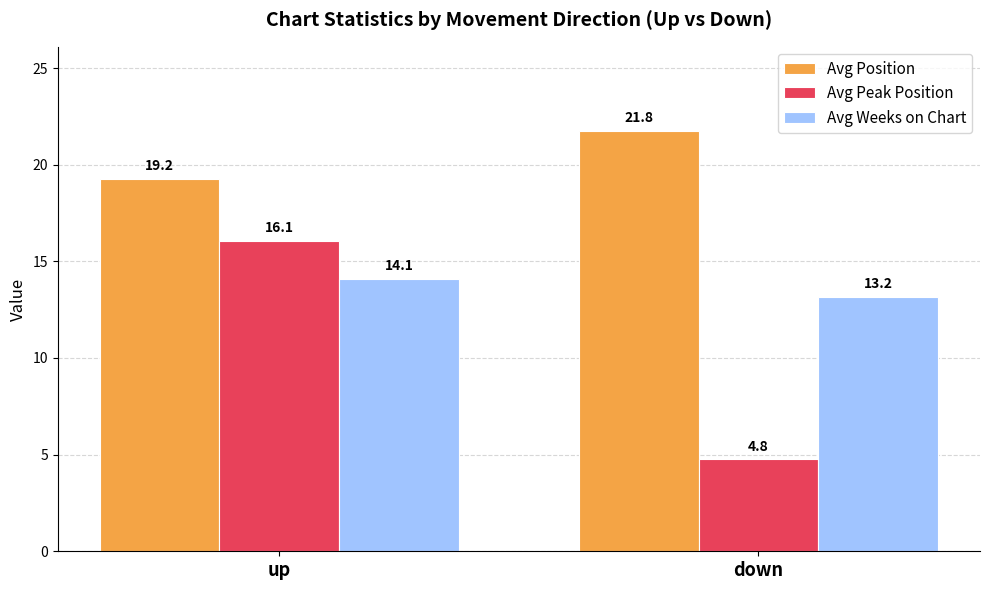

What is the difference between the Avg Position values at up and down?

2.5